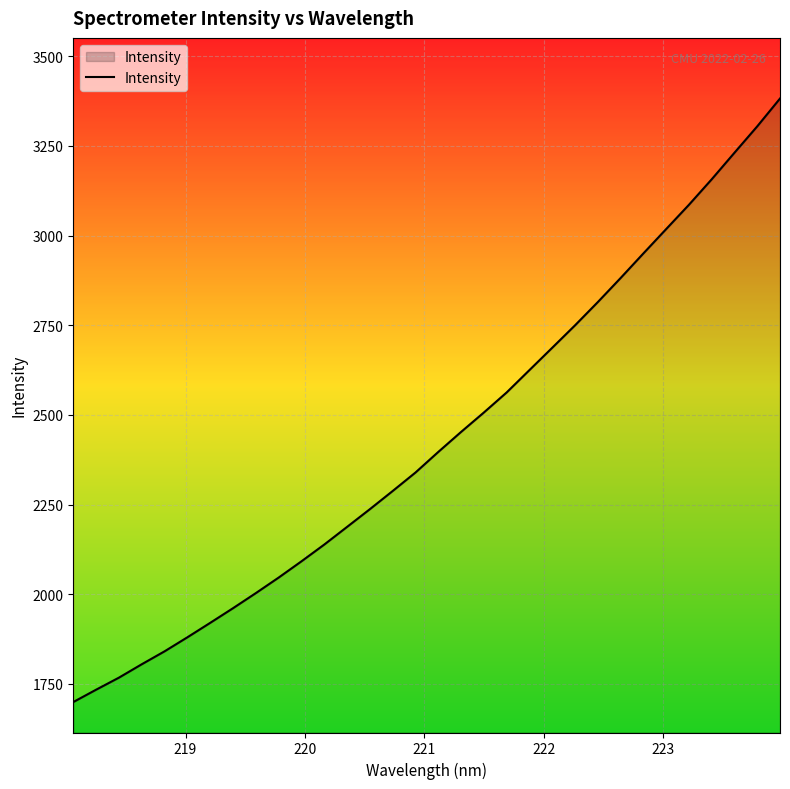

How many lines are shown in the chart?

1